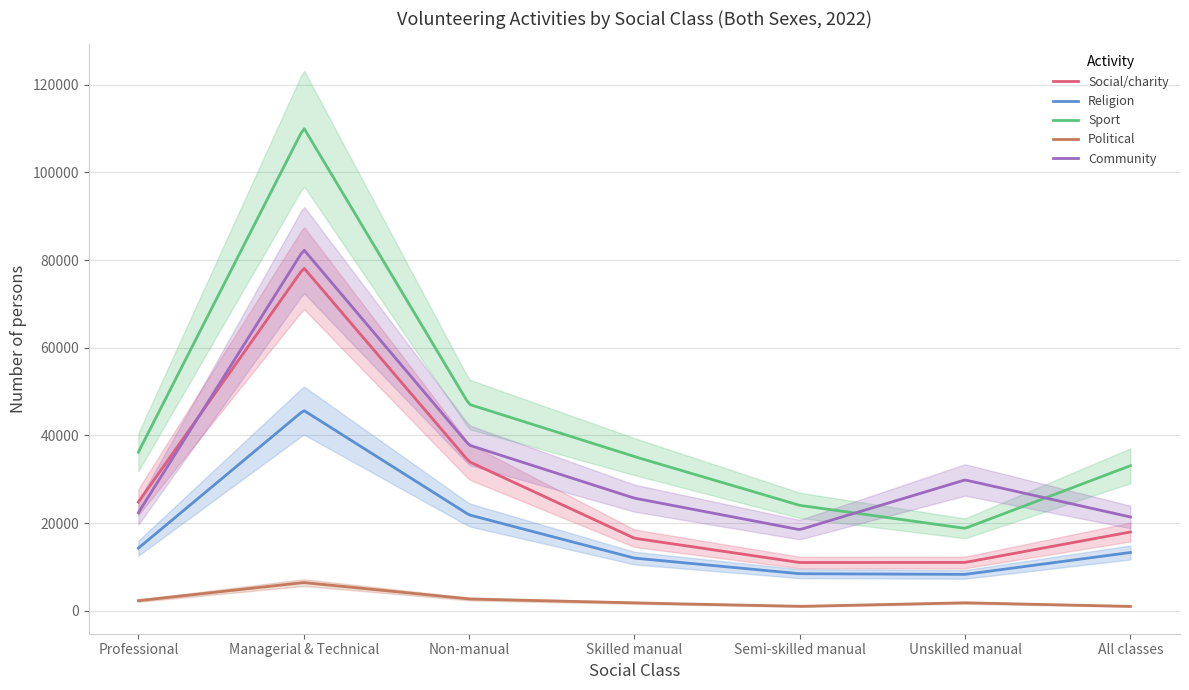

What is the sum of all Social/charity values?

193663